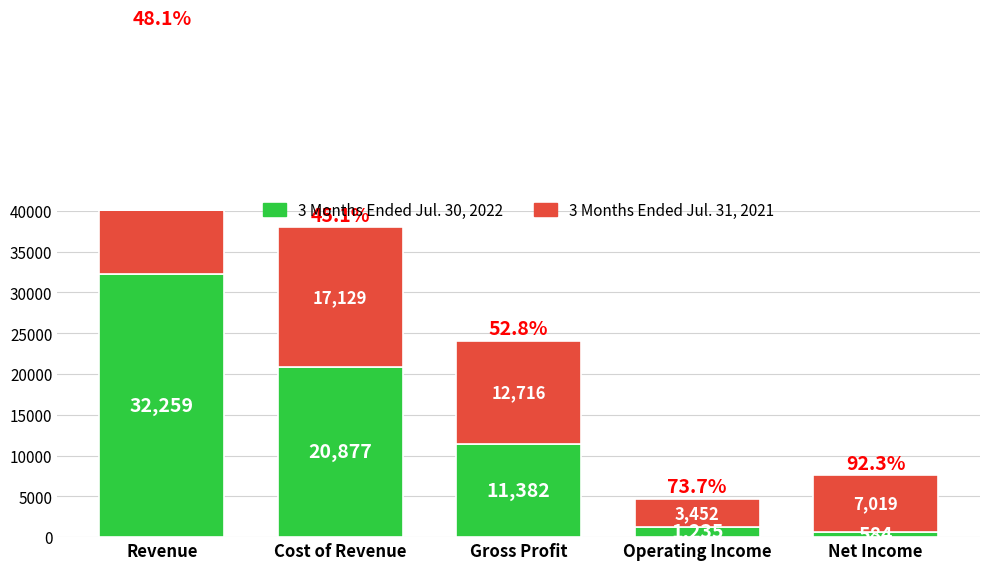

What is the difference between the highest and lowest values at Net Income?

6435